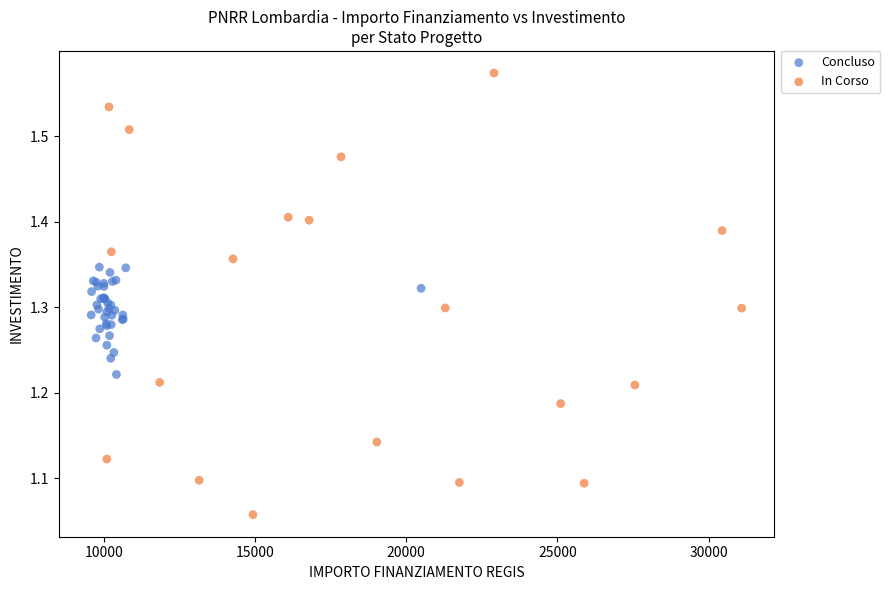

Which series has the largest Y range (max minus min)?

In Corso